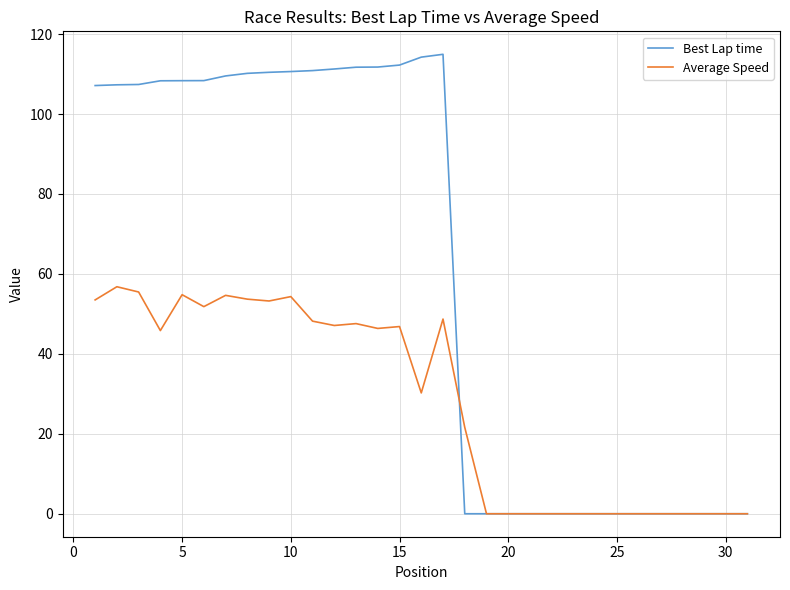

List the series in order of their overall mean, lowest first.

Average Speed, Best Lap time